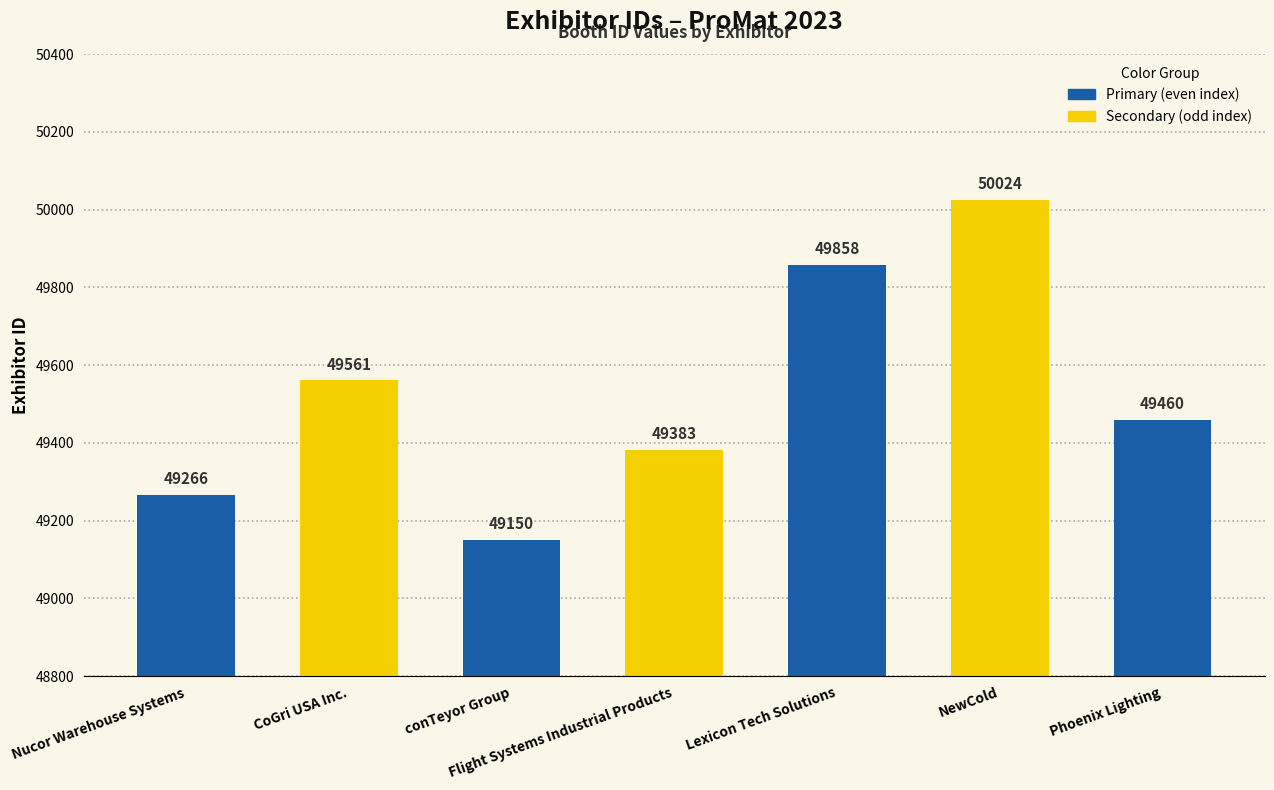

Is it true that the value at CoGri USA Inc. is 16305?

False